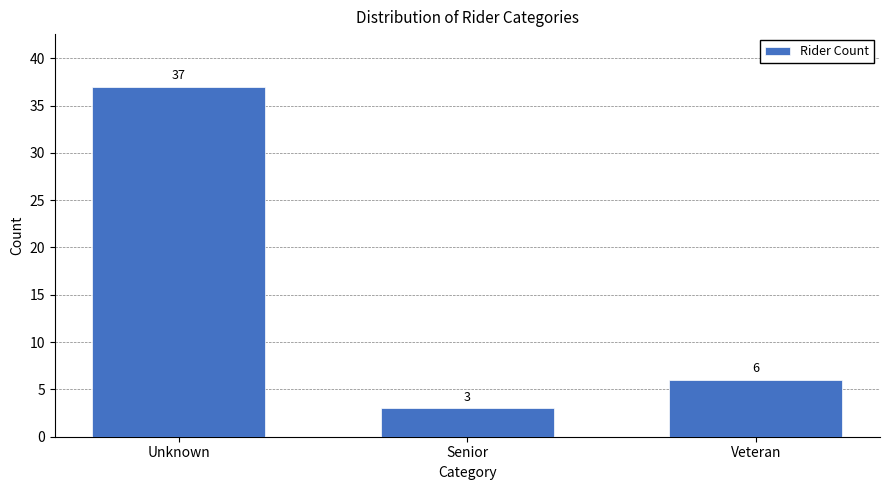

Reading right to left, transcribe all the data shown in this chart.

Veteran=6	Senior=3	Unknown=37